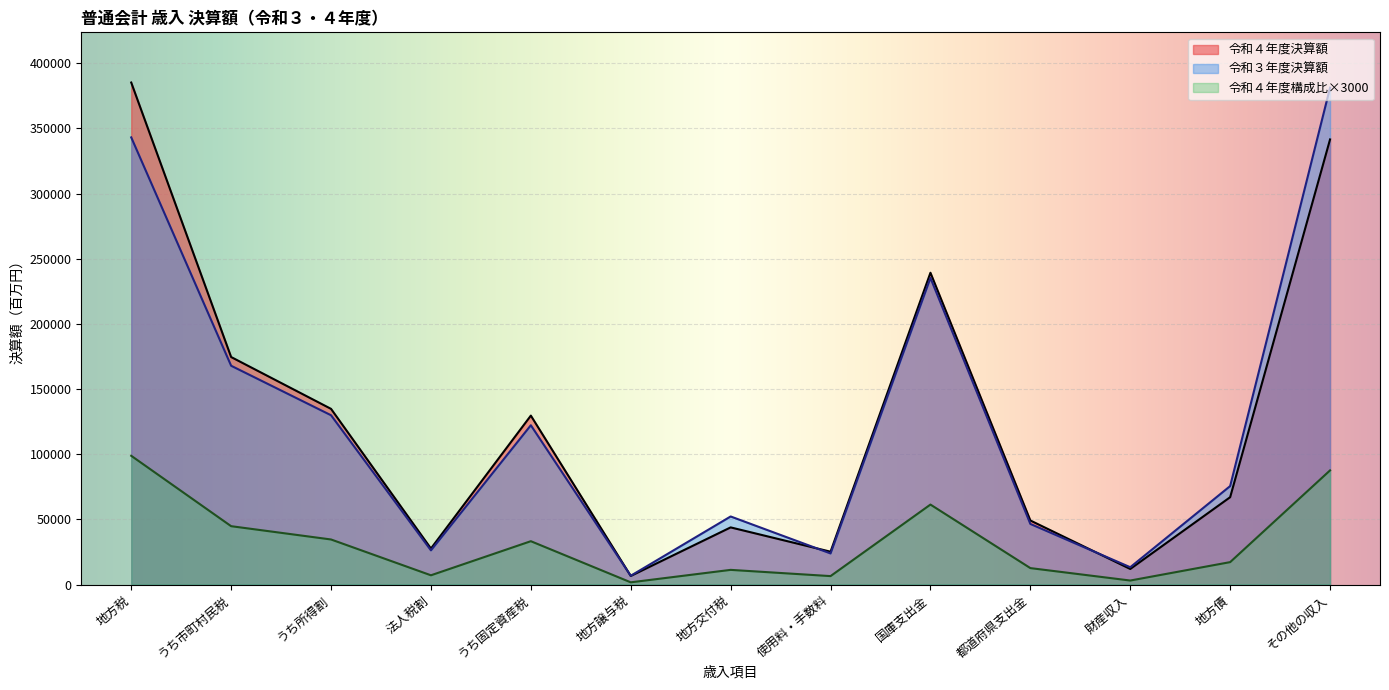

How many interior local peaks does the 令和４年度決算額 series have?

3